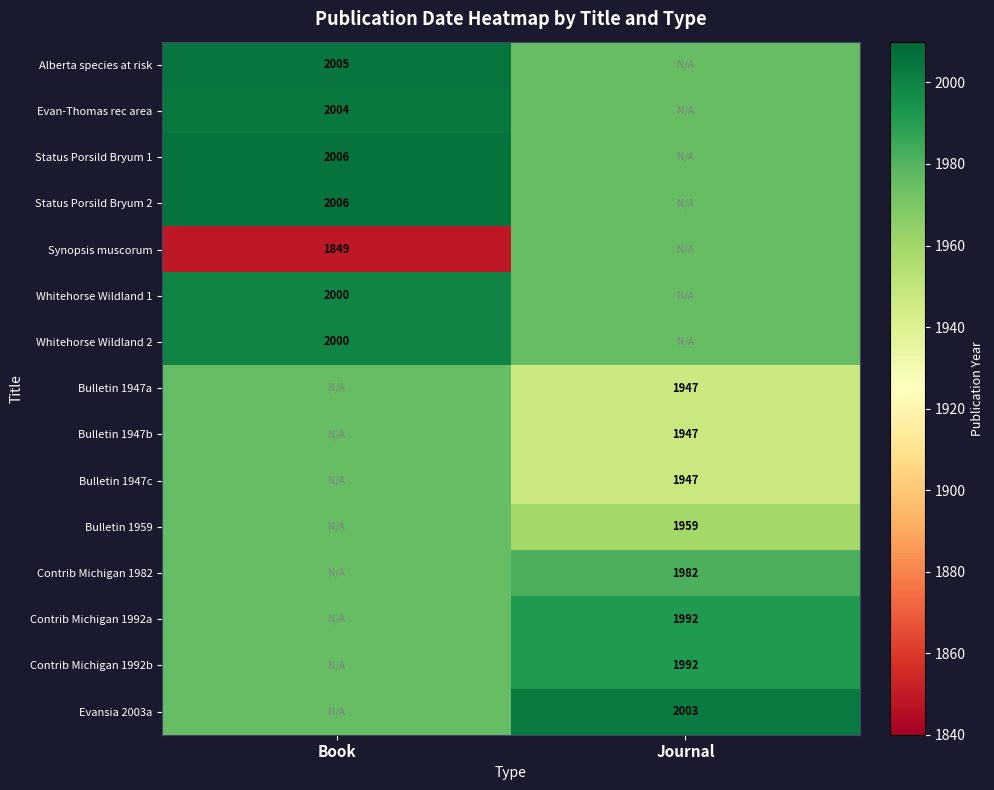

What is the maximum value for Evan-Thomas rec area?

2004.0